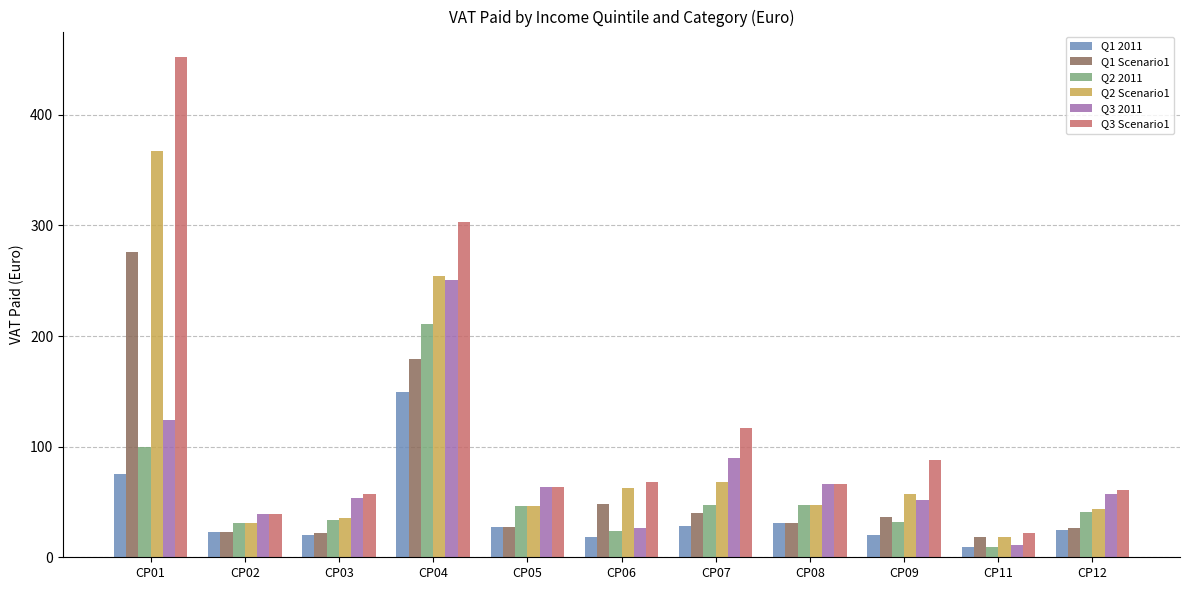

Between CP04 and CP12, which series saw the biggest shift?

Q3 Scenario1